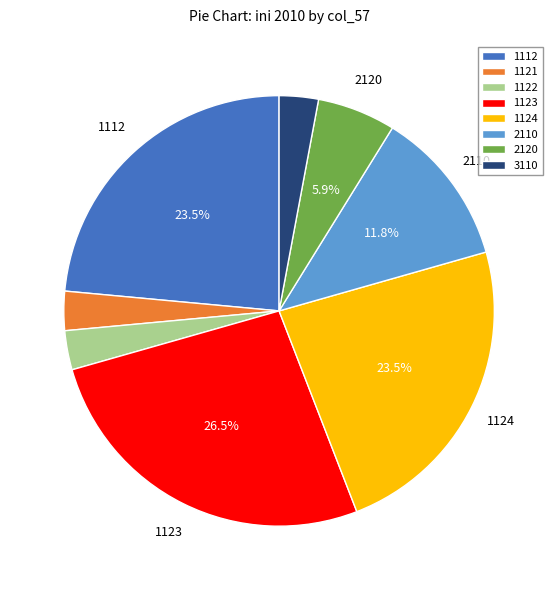

How many slices are in this pie chart?

8